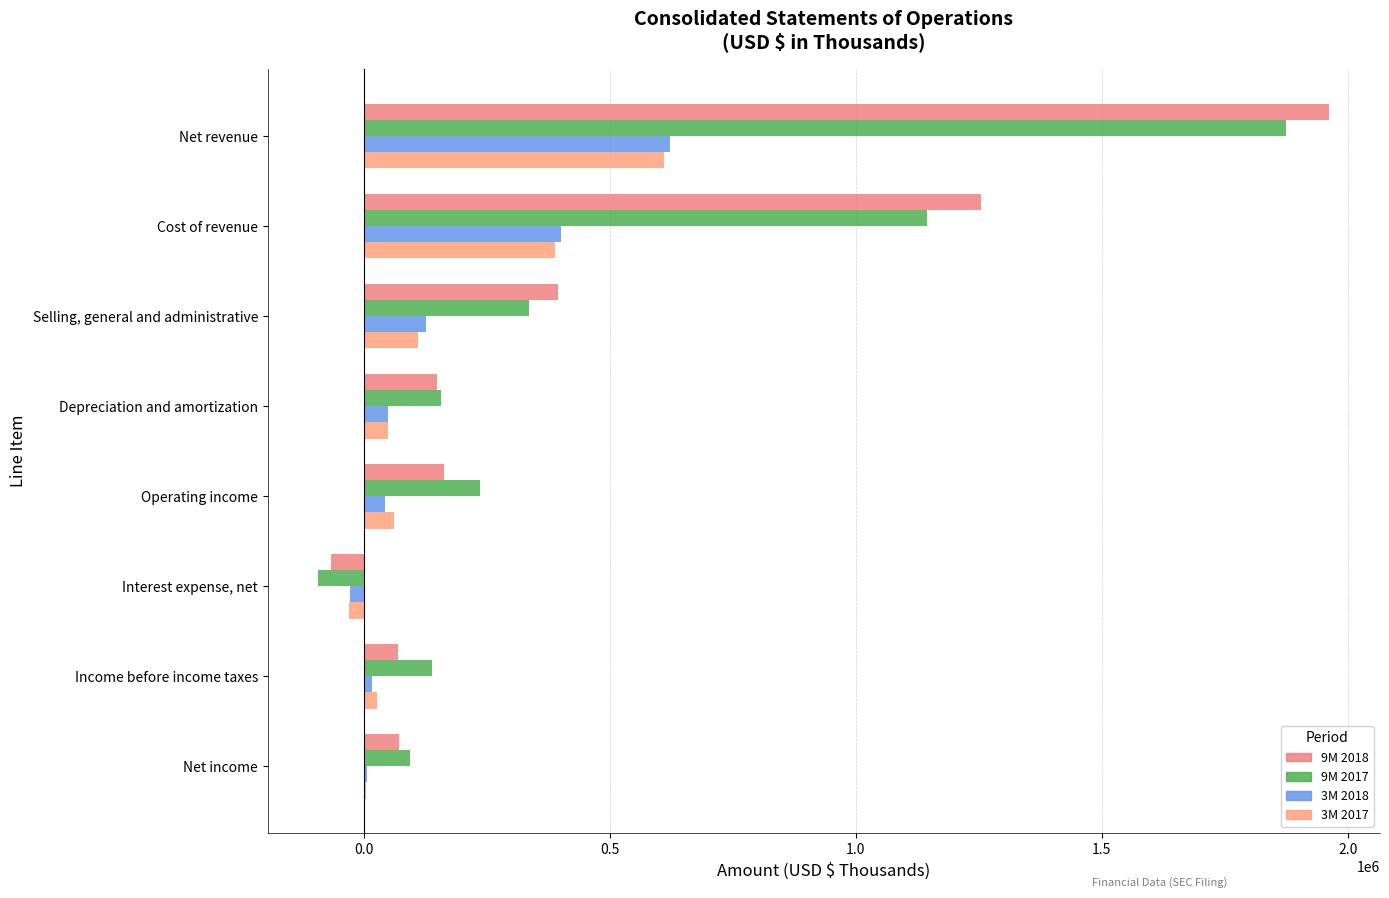

How many positive values does the 9M 2017 series have?

7